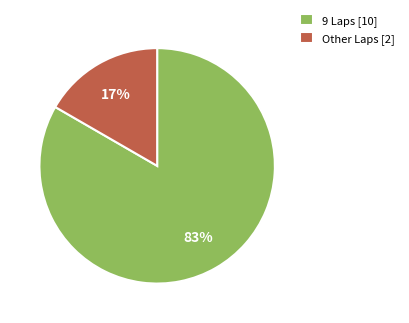

To the nearest percent, what portion does 9 Laps [10] represent?

83%